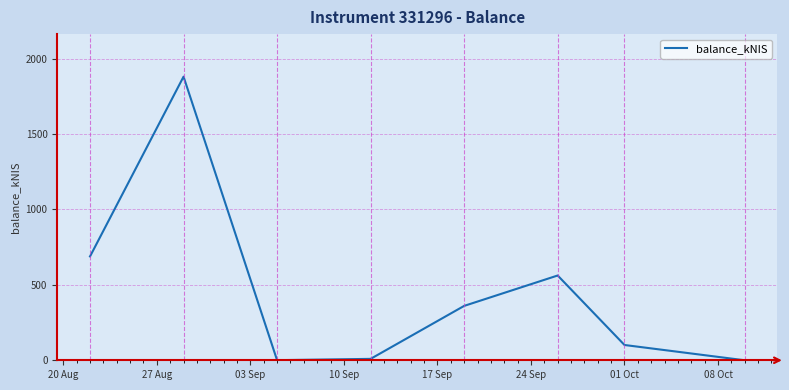

What is the sum of all values?

3602.7